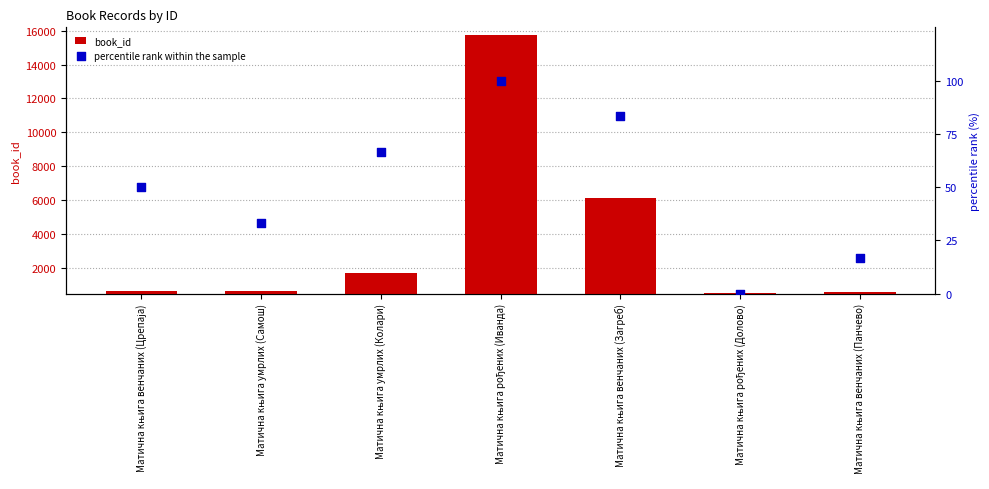

Which series has the largest total across all categories?

book_id